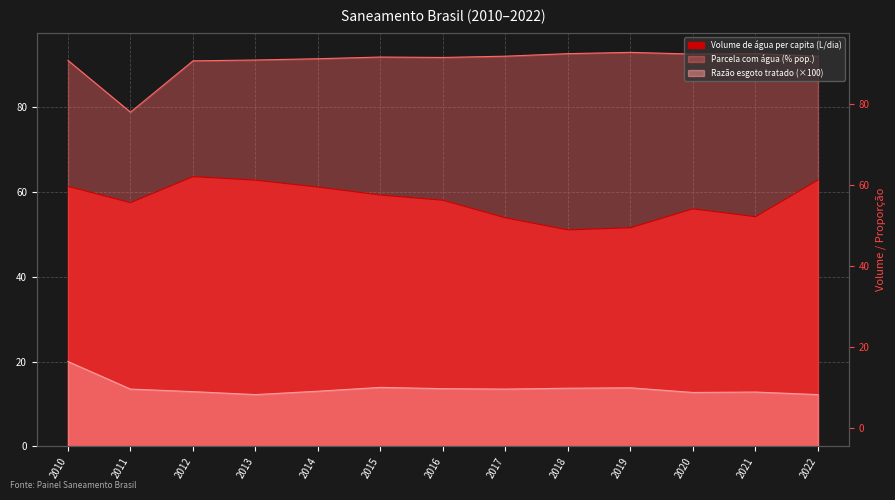

At which label does Parcela com água (proporção) reach its minimum?

2011